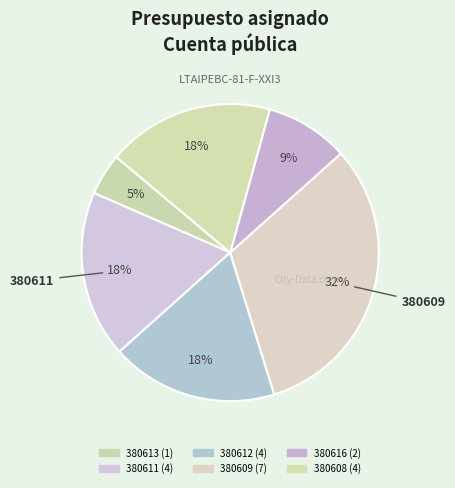

Is there any slice that represents more than half of the pie?

No